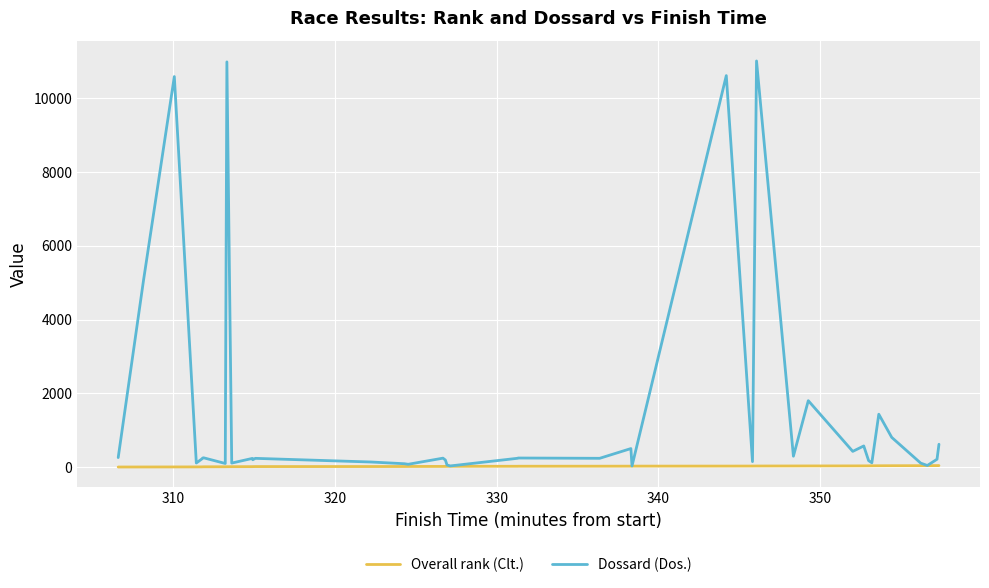

Which series has the largest range (max minus min)?

Dossard (Dos.)